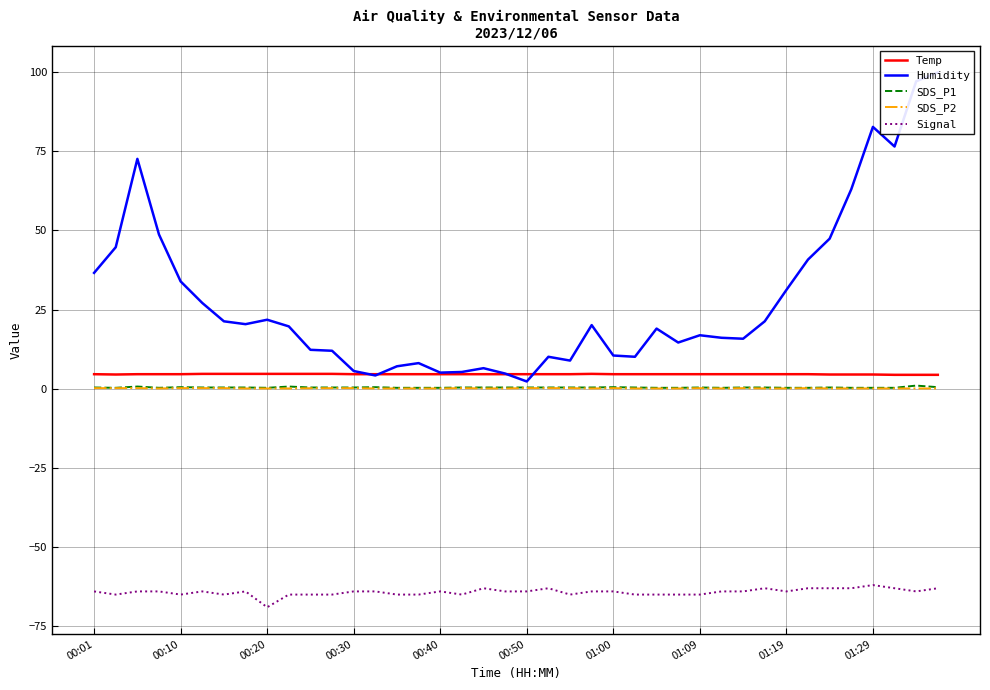

Which series has the largest total across all categories?

Humidity